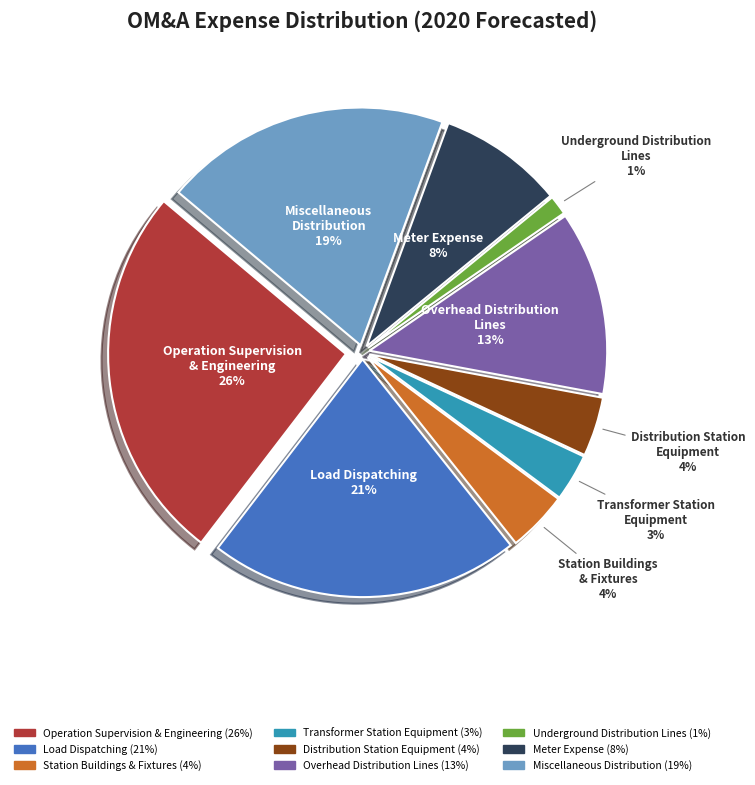

Is there any slice that represents more than half of the pie?

No